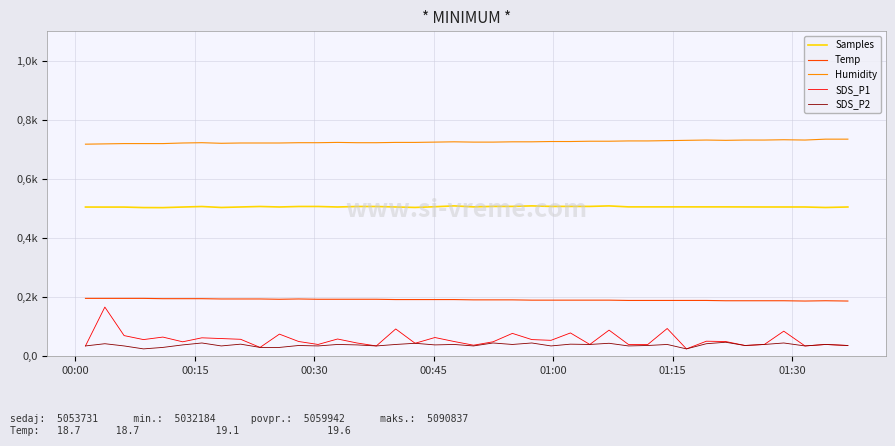

Which series has the largest total across all categories?

Humidity